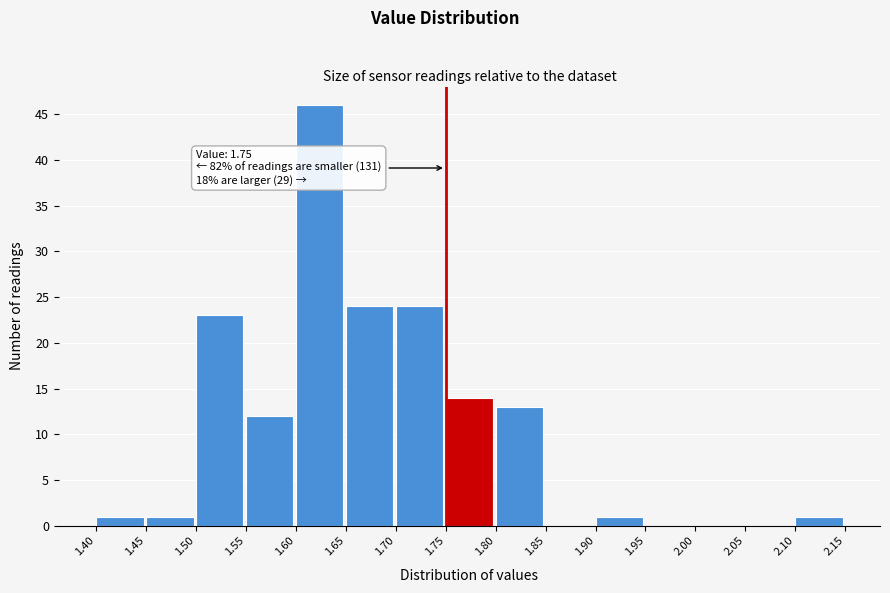

Over which range of the x-axis is the bar tallest?

1.60 to 1.65